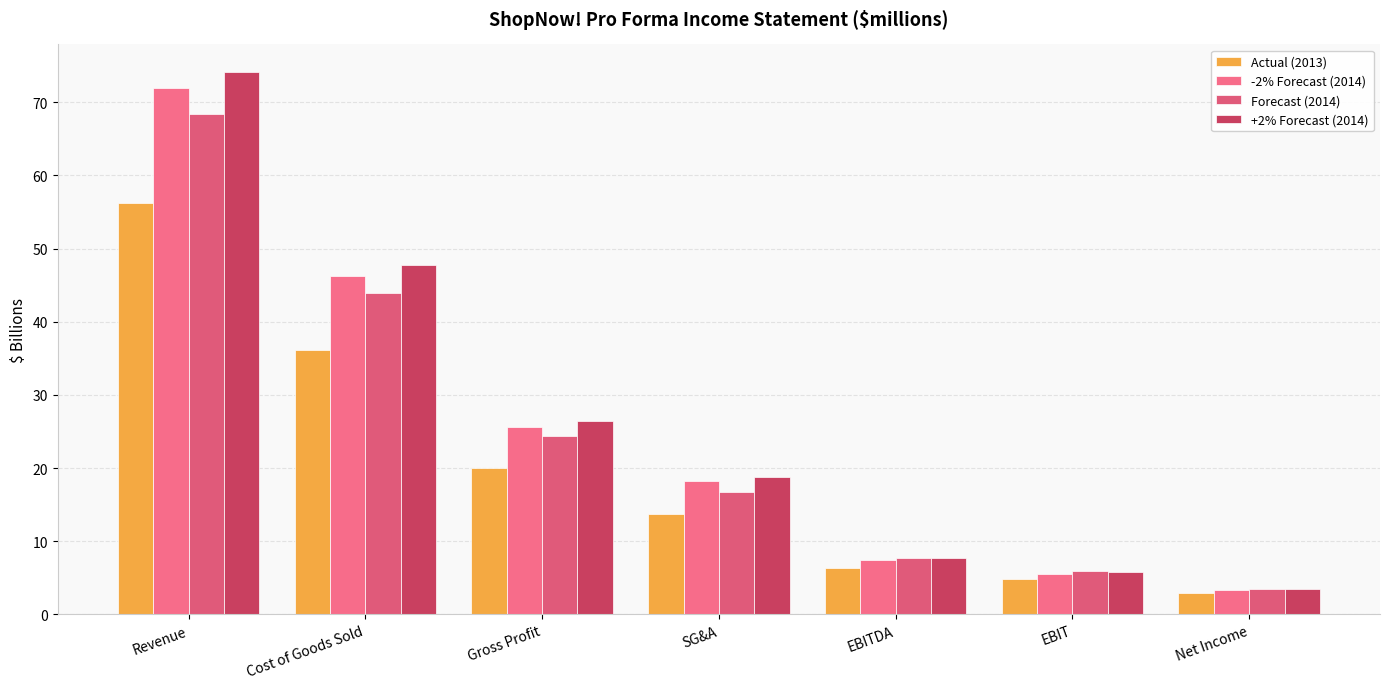

Reading left to right, transcribe all the data shown in this chart.

Actual (2013): 56.2	36.2	20.0	13.7	6.4	4.8	2.9
-2% Forecast (2014): 71.9	46.3	25.7	18.2	7.4	5.6	3.3
Forecast (2014): 68.3	44.0	24.4	16.7	7.7	5.9	3.5
+2% Forecast (2014): 74.2	47.7	26.5	18.8	7.6	5.8	3.4